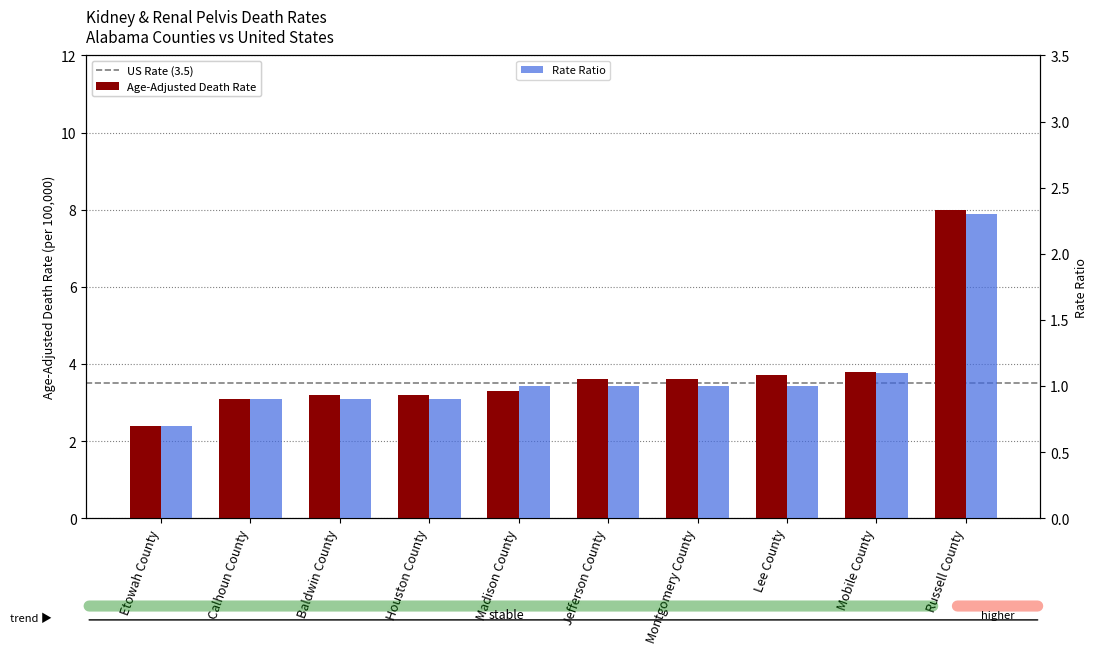

What is the minimum value for Age-Adjusted Death Rate?

2.4